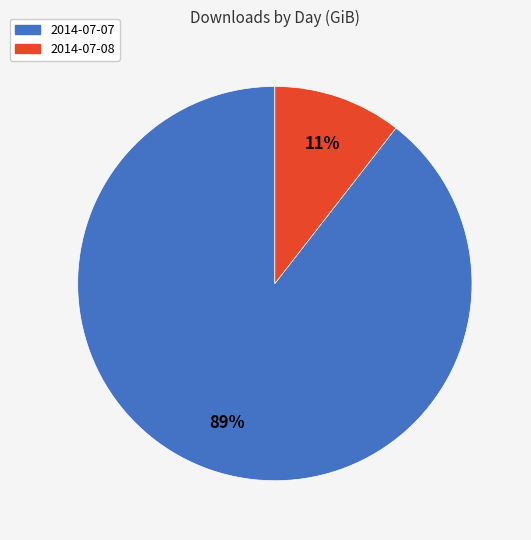

Which category has the biggest portion of the pie?

2014-07-07